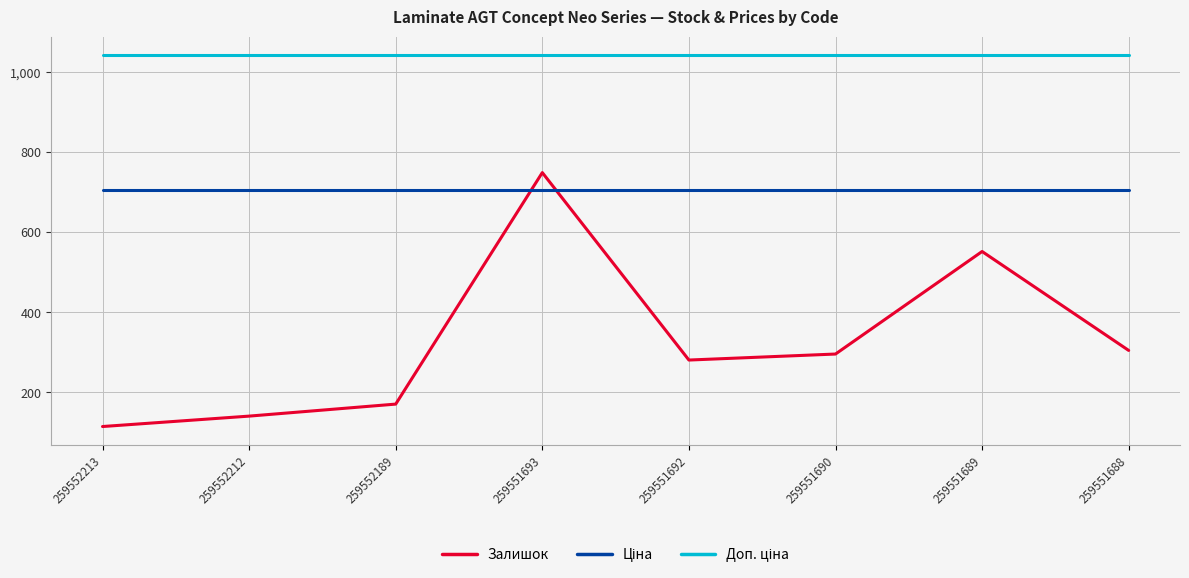

What is the difference between the highest and lowest values at 259551693?

336.5